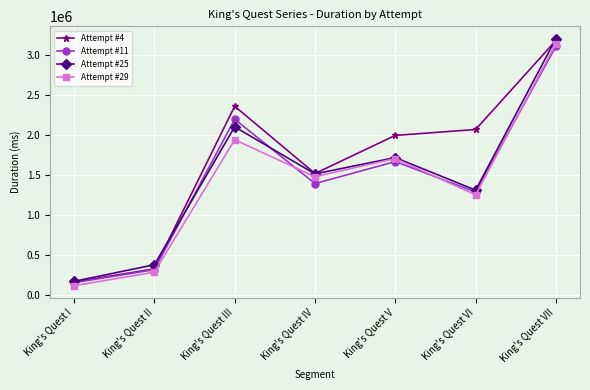

What is the sum of the Attempt #4 values at King's Quest V and King's Quest VI?

4070284